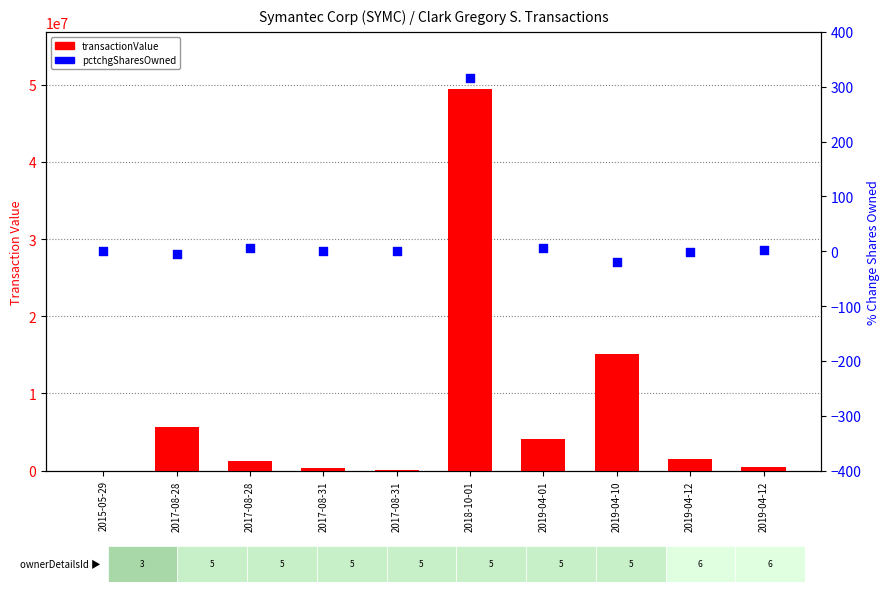

Which series has the largest total across all categories?

transactionValue